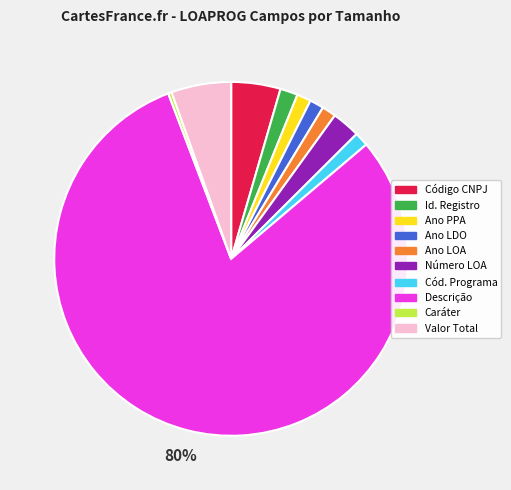

To the nearest percent, what is the average slice percentage?

10%